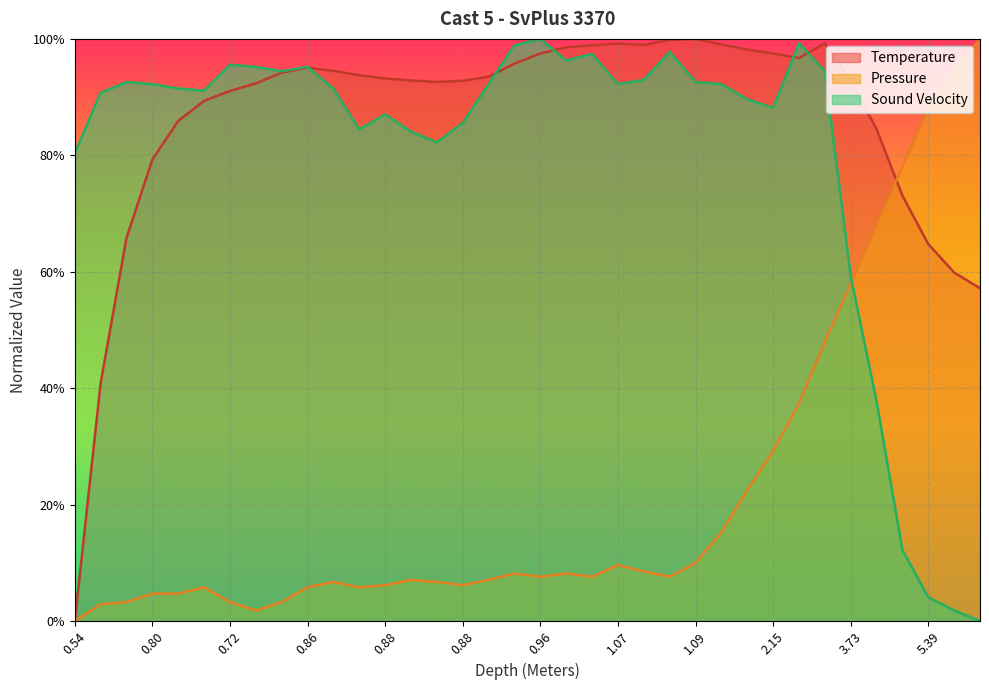

How many lines are shown in the chart?

3